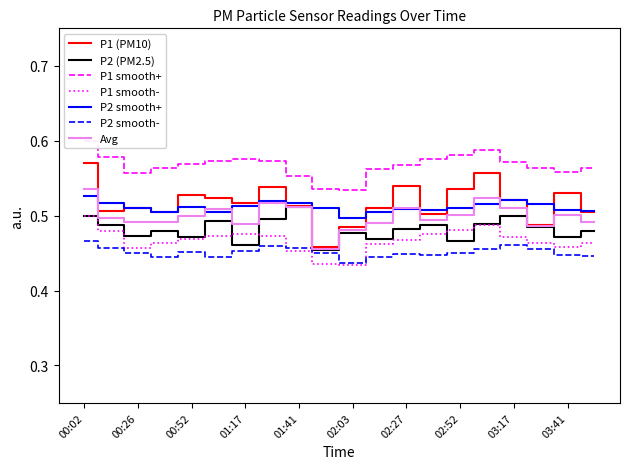

True or false: P1 has a value of 0.5 at 02:52.

True